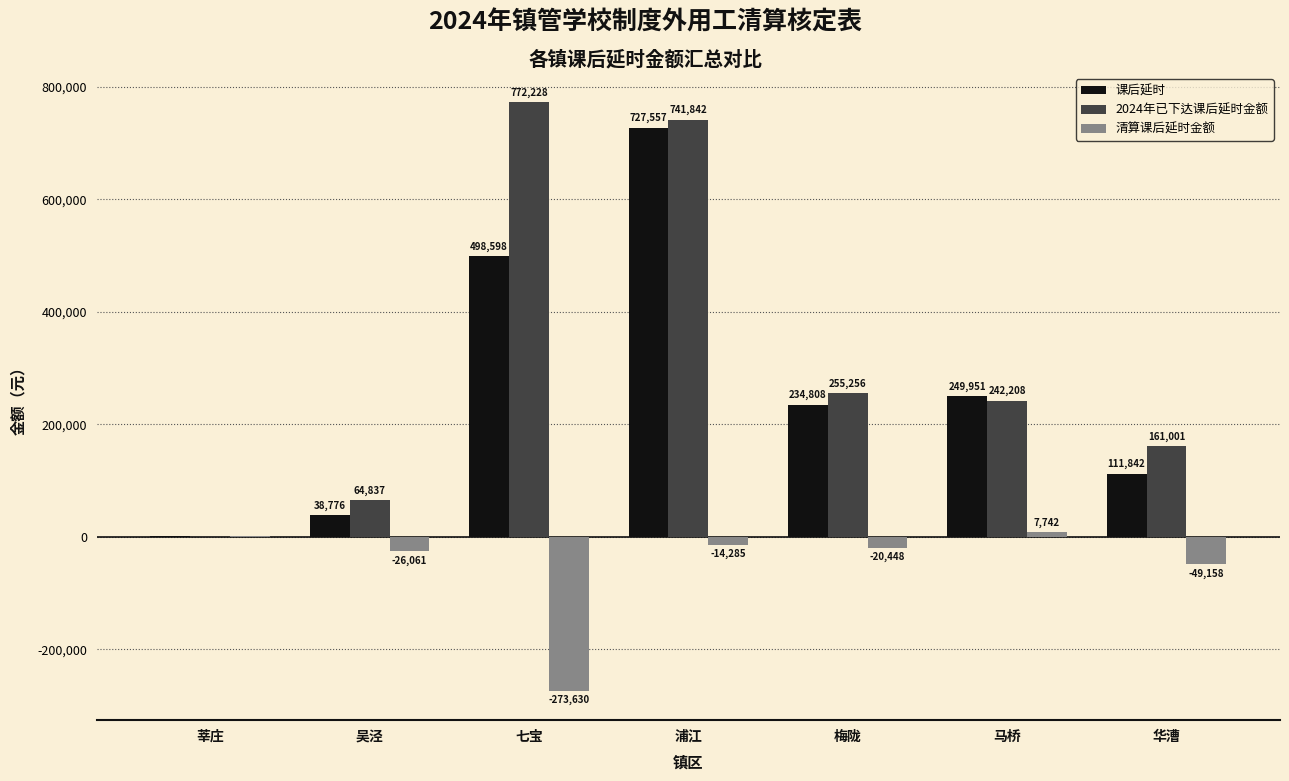

Are the bars horizontal?

No